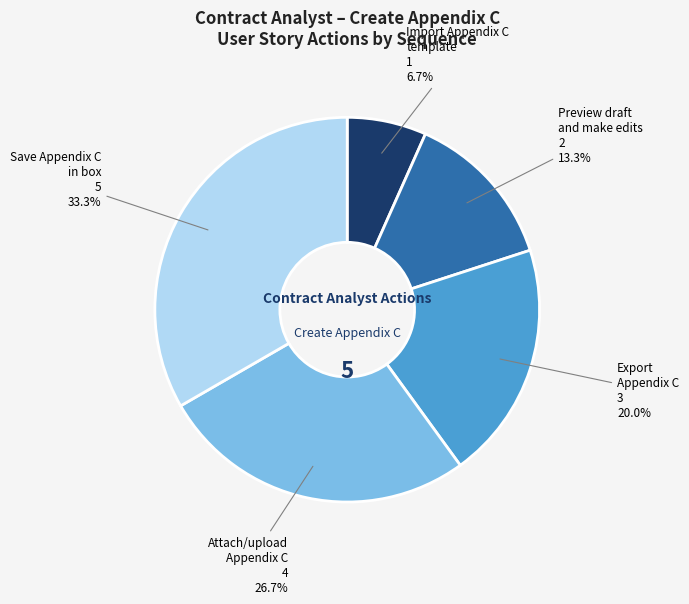

Does any single category account for the majority?

No